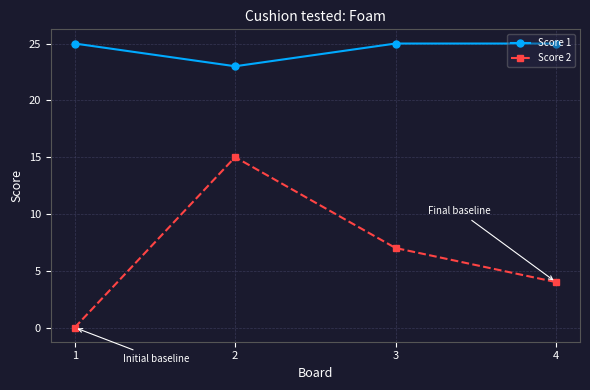

What is the highest value of the Score 2 series?

15